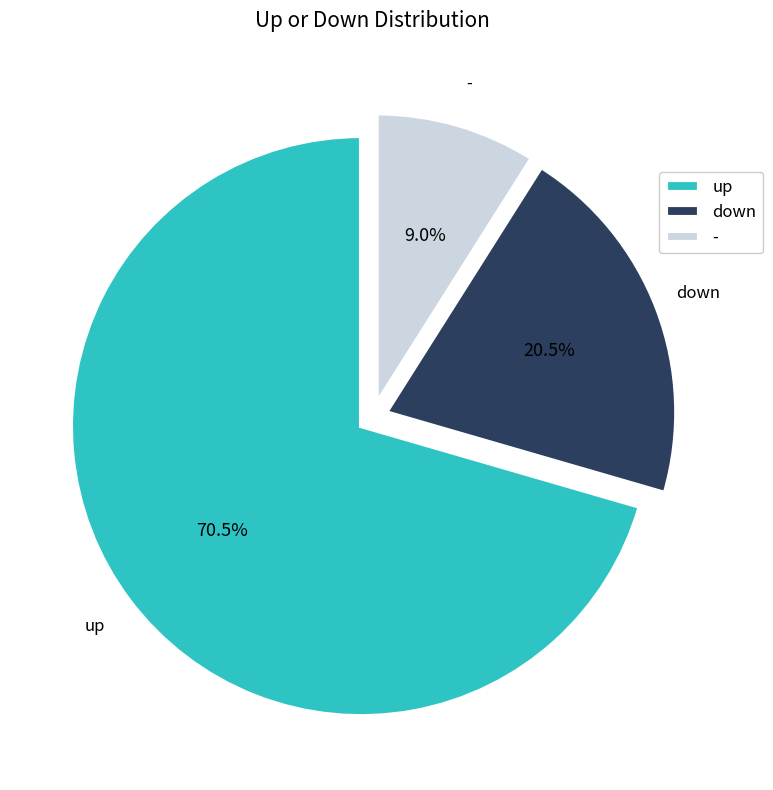

True or false: - accounts for 18% of the total.

False